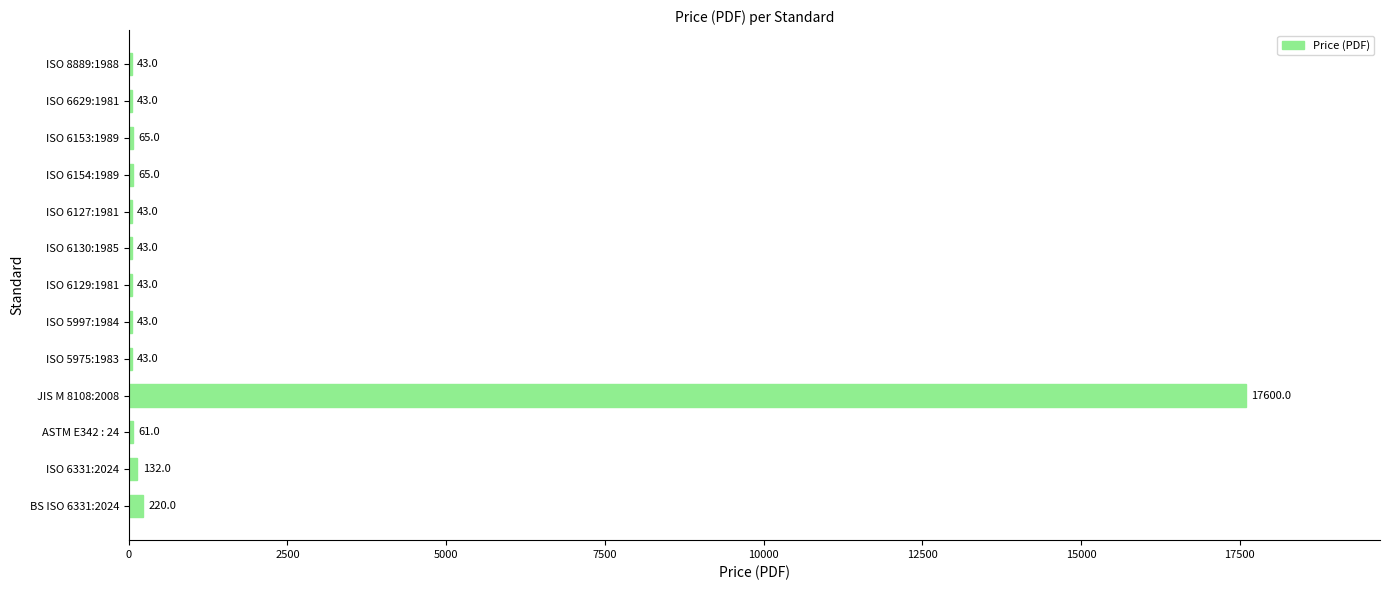

How many values exceed 43?

6